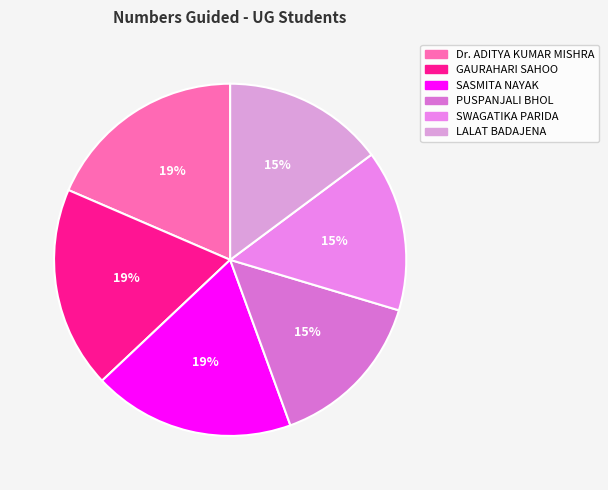

What is the ratio of the value at SWAGATIKA PARIDA to the value at LALAT BADAJENA?

1.0